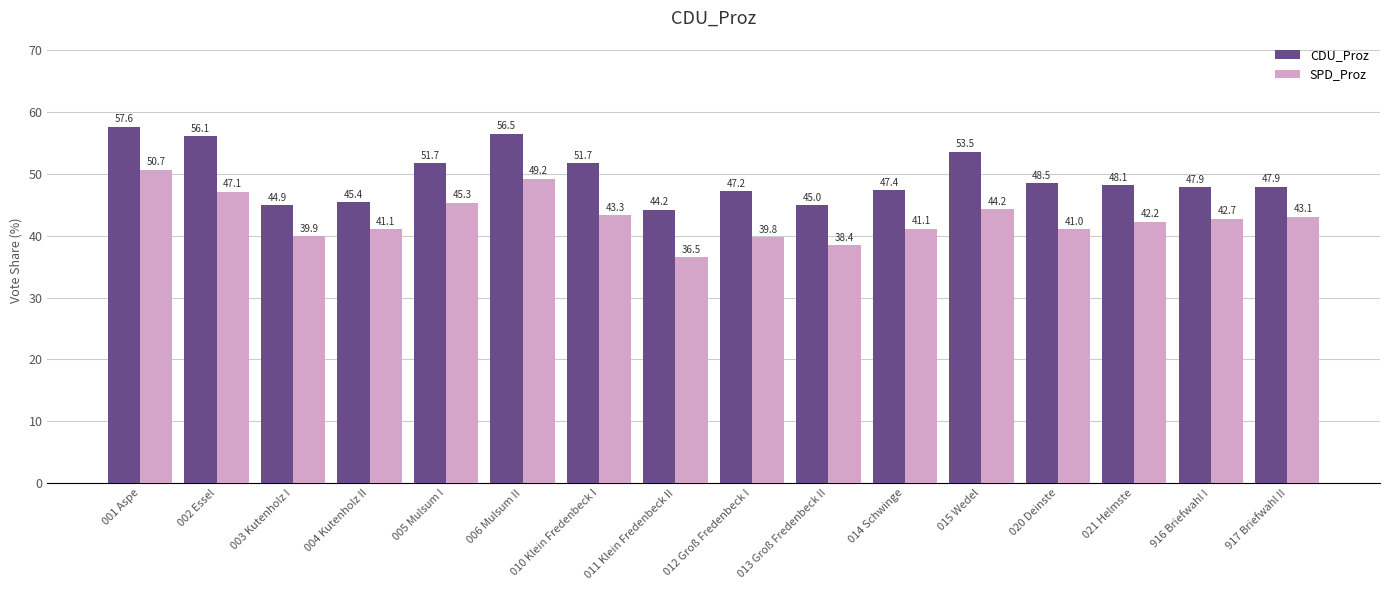

What is the label of the 5th bar from the right?

015 Wedel